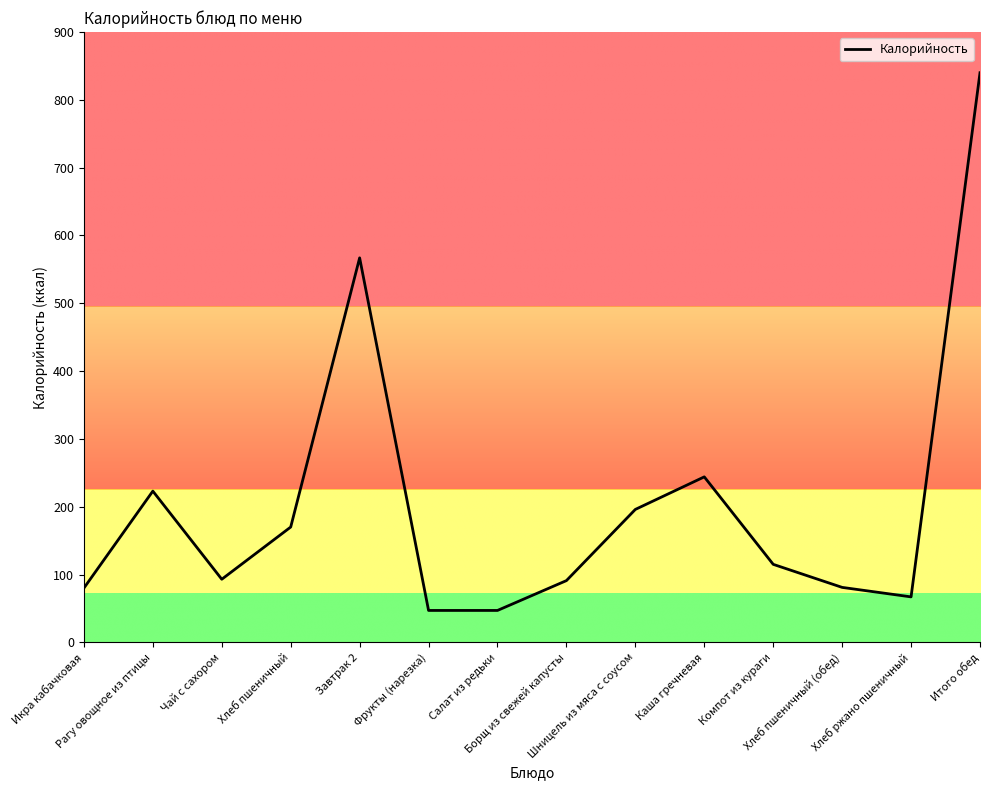

What is the difference between the maximum and minimum values?

793